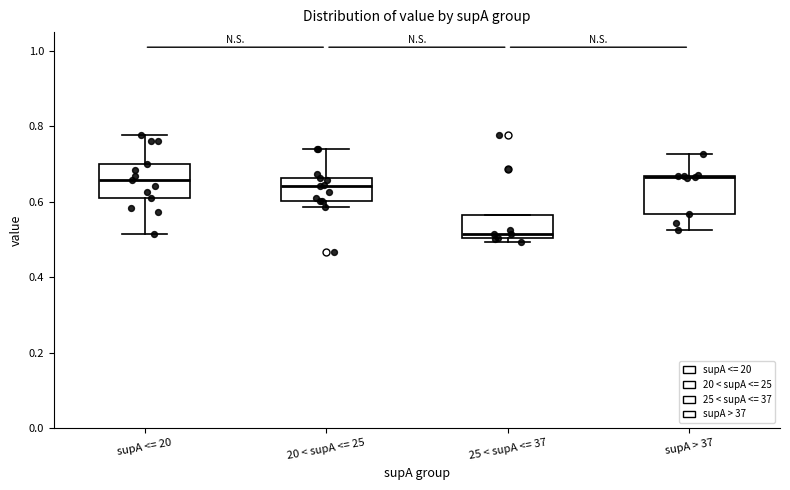

Reading left to right, read every box against the y-axis: the position of its median line, the range the box covers, and the ends of its whiskers. The values are not printed on the chart, so give them approximately, as read against the axis.

supA <= 20: median 0.66, box 0.60 to 0.70, whiskers 0.52 to 0.78
20 < supA <= 25: median 0.64, box 0.60 to 0.66, whiskers 0.58 to 0.74
25 < supA <= 37: median 0.52, box 0.50 to 0.56, whiskers 0.50 (just below the box's lower edge) to 0.56
supA > 37: median 0.66, box 0.56 to 0.66, whiskers 0.52 to 0.72